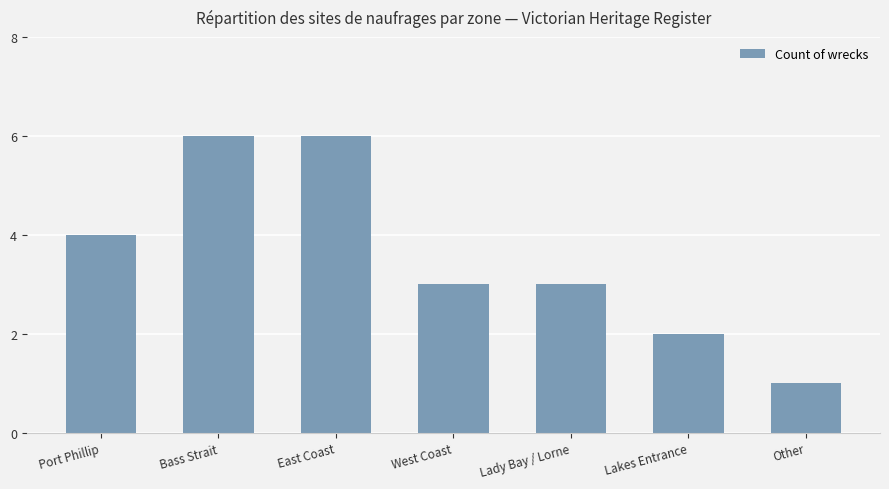

Between Lakes Entrance and Lady Bay / Lorne, which is larger?

Lady Bay / Lorne